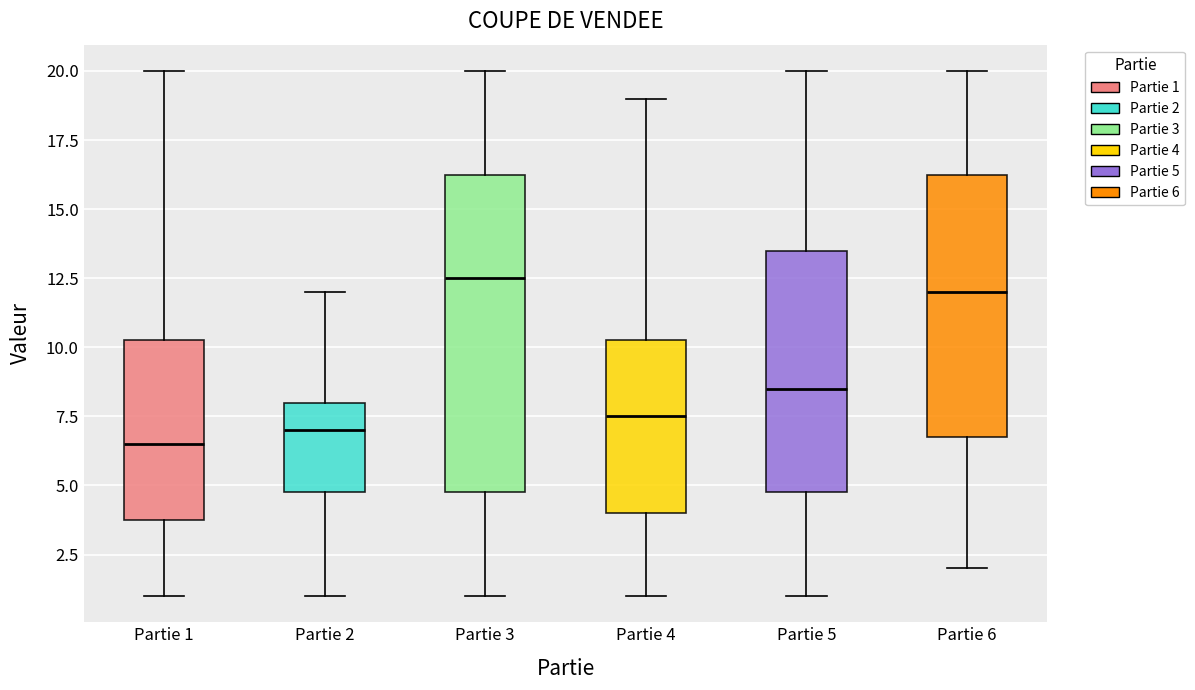

Reading left to right, read every box against the y-axis: the position of its median line, the range the box covers, and the ends of its whiskers. The values are not printed on the chart, so give them approximately, as read against the axis.

Partie 1: median 6.5, box 4.0 to 10.5, whiskers 1.0 to 20.0
Partie 2: median 7.0, box 5.0 to 8.0, whiskers 1.0 to 12.0
Partie 3: median 12.5, box 5.0 to 16.5, whiskers 1.0 to 20.0
Partie 4: median 7.5, box 4.0 to 10.5, whiskers 1.0 to 19.0
Partie 5: median 8.5, box 5.0 to 13.5, whiskers 1.0 to 20.0
Partie 6: median 12.0, box 7.0 to 16.5, whiskers 2.0 to 20.0